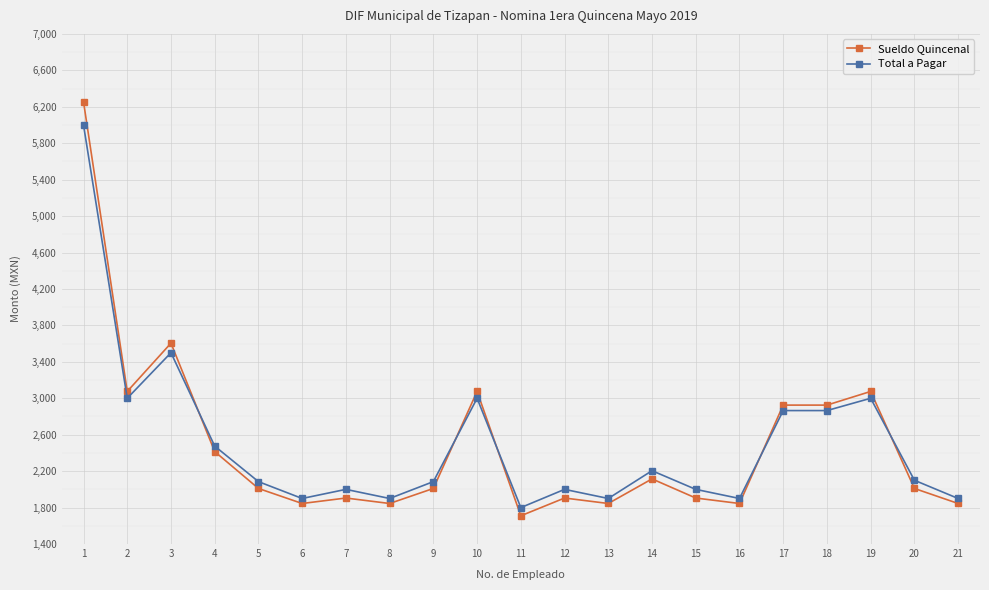

What is the value of the Sueldo Quincenal point at the 14th from the left?

2115